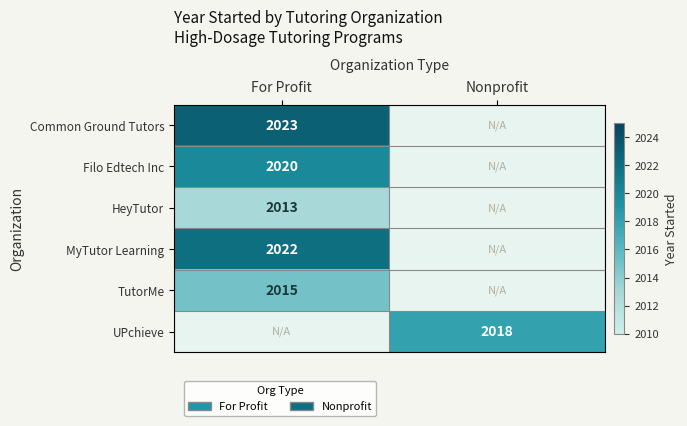

True or false: MyTutor Learning has a value of 2022 at For Profit.

True